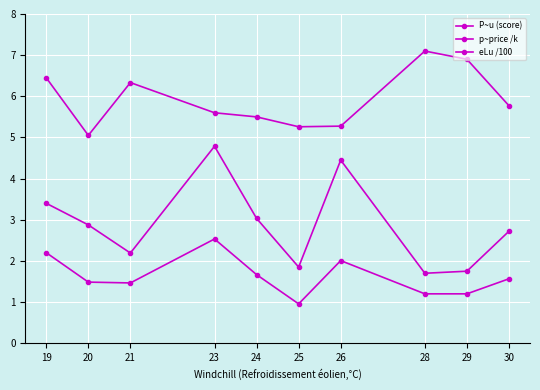

True or false: p~price /k and P~u (score) cross at least once.

False